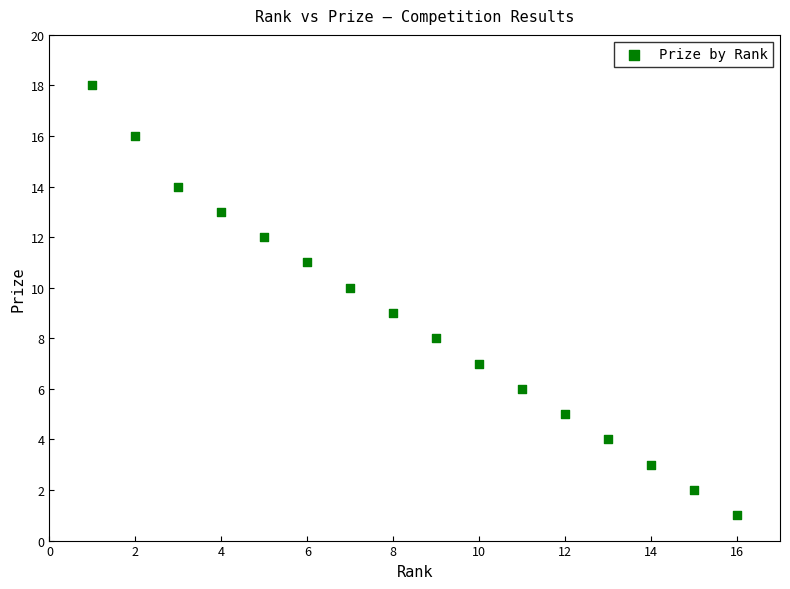

What is the range of Y values (max minus min)?

17